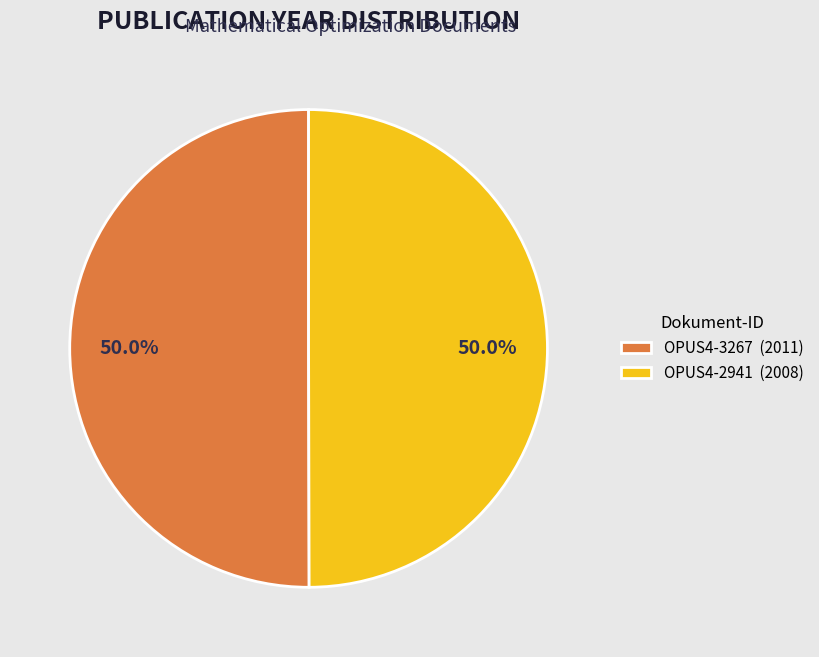

Approximately how many times larger is the value at OPUS4-3267 (2011) compared to OPUS4-2941 (2008)?

1.0